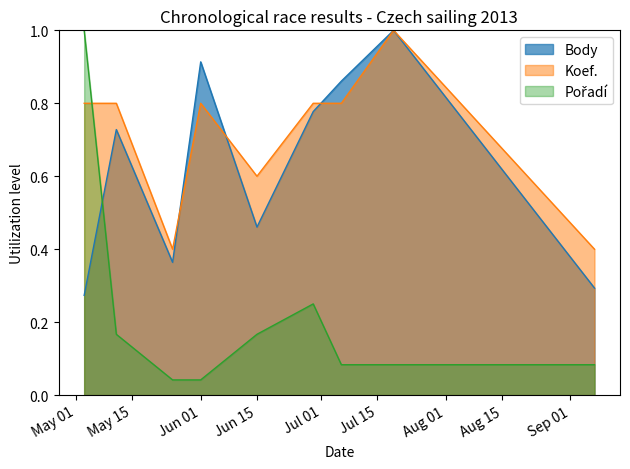

What is the spread (max minus min) of values at 2013-05-11?

0.6